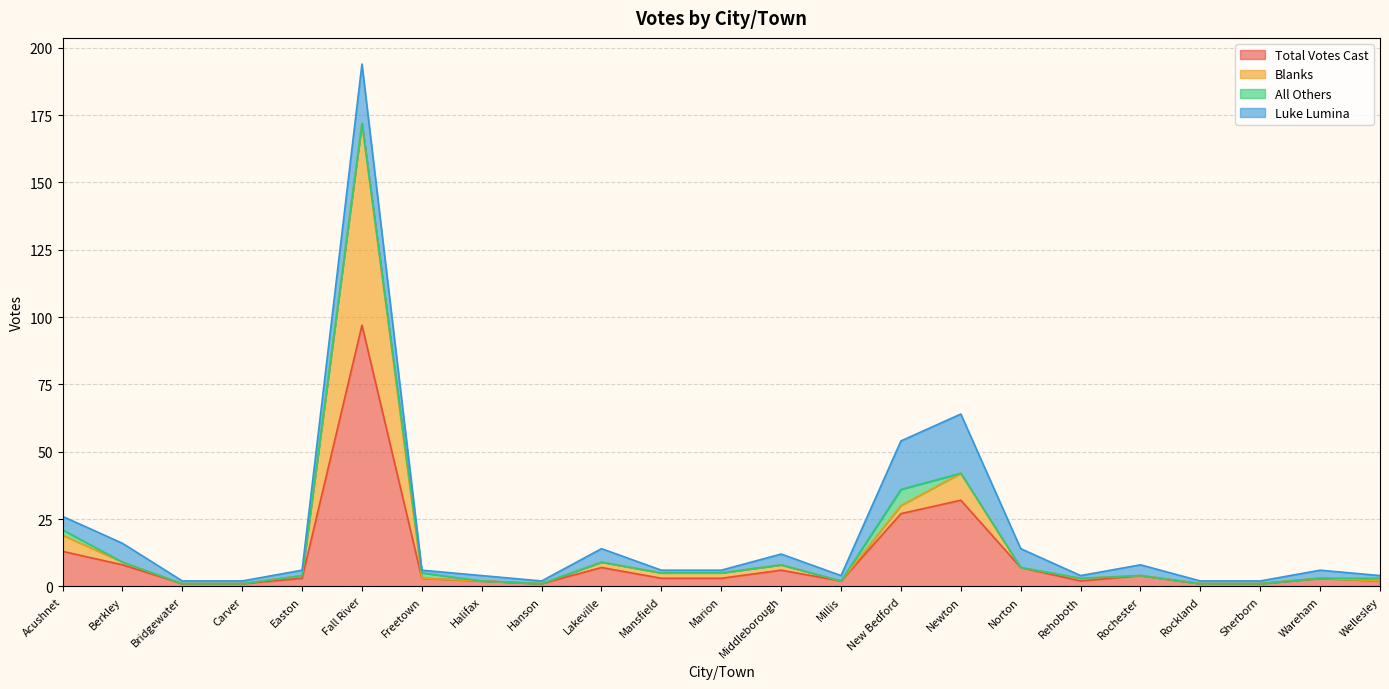

Does the chart display data point markers on the line(s)?

No